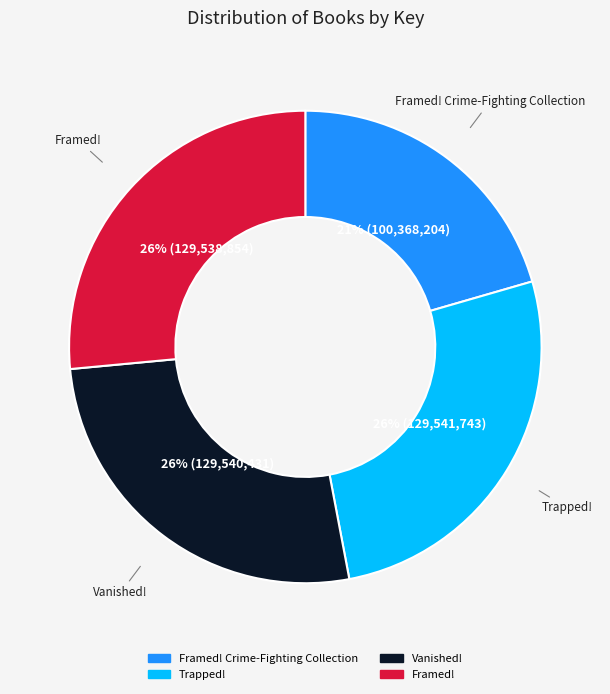

Count the number of slices in the pie.

4